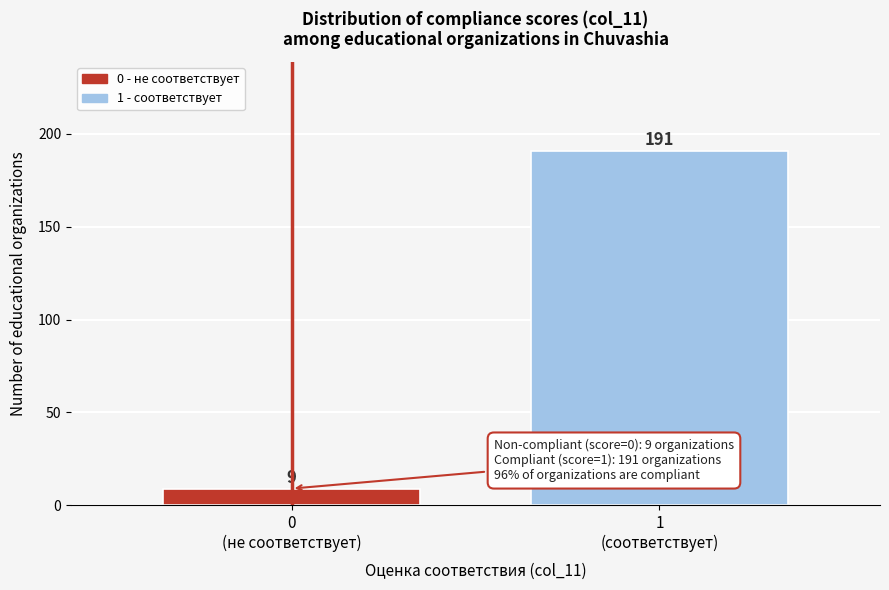

Reading left to right, what are all the values shown in this chart?

9	191